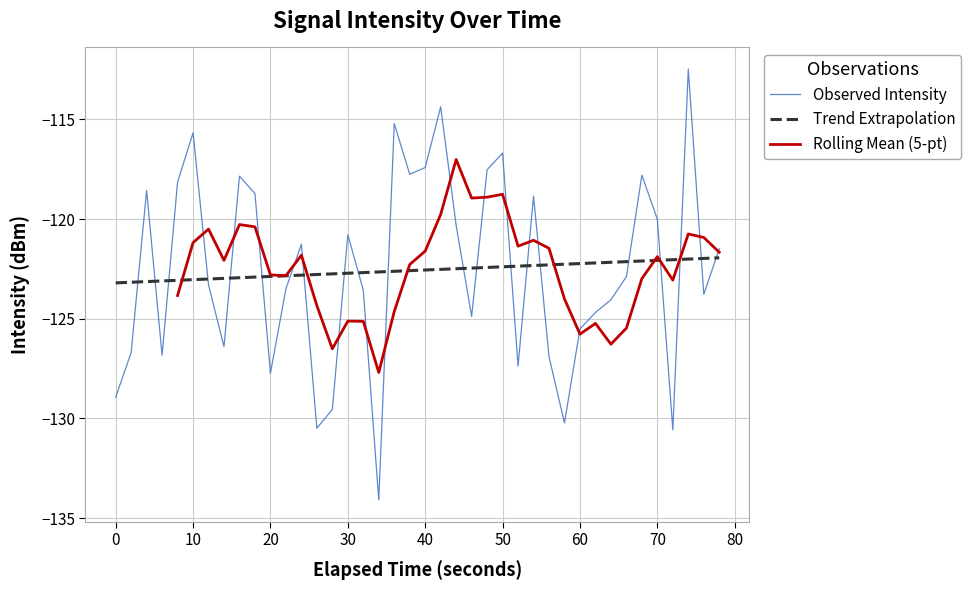

What is the maximum value for Trend Extrapolation?

-121.9